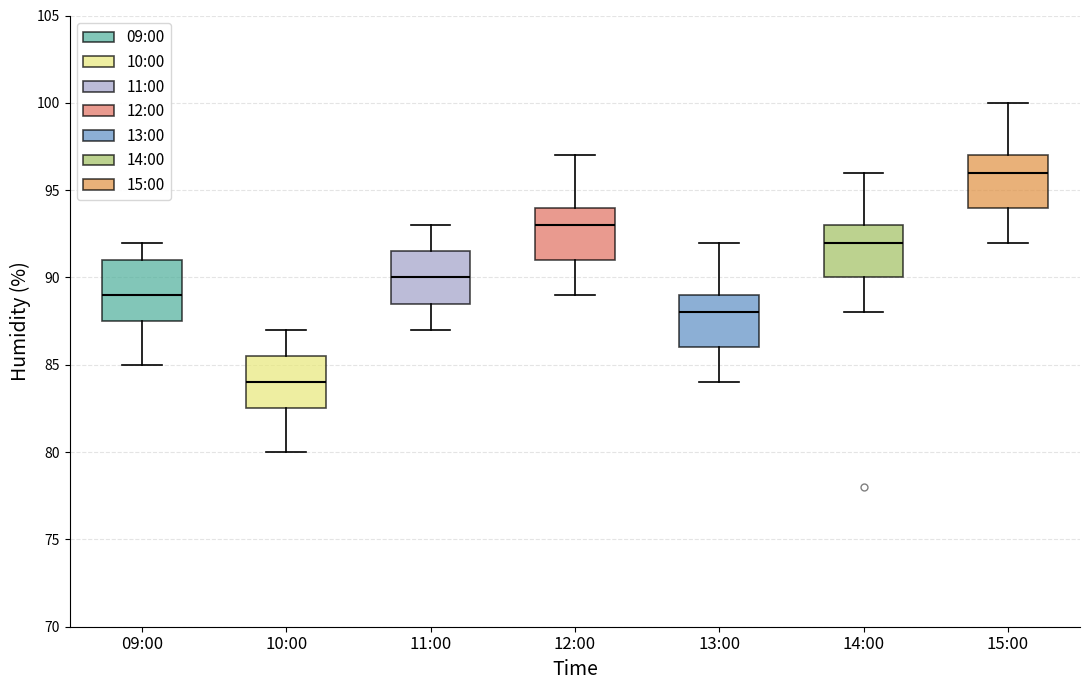

Which box is the tallest, from its lower edge to its upper edge?

09:00